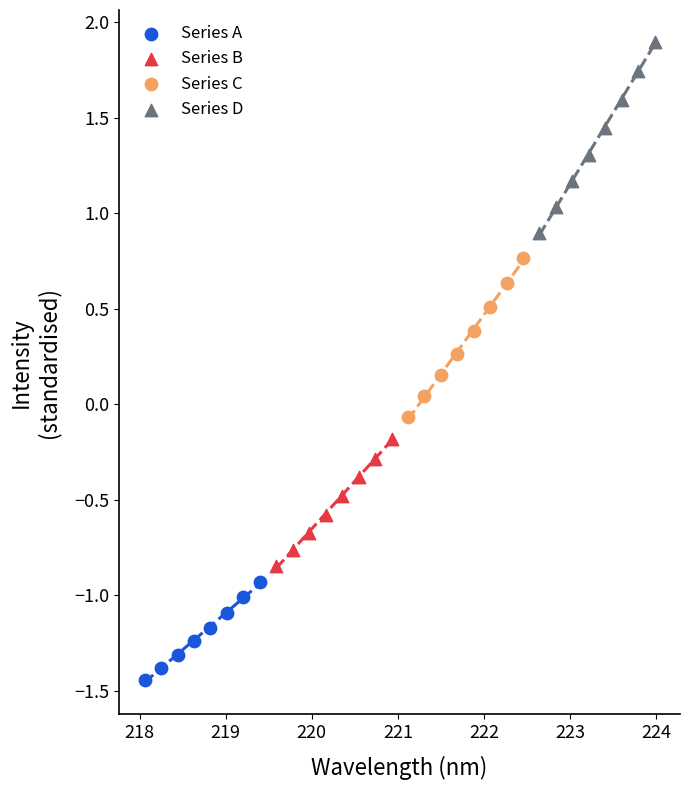

Which series reaches the maximum Y coordinate?

Series D